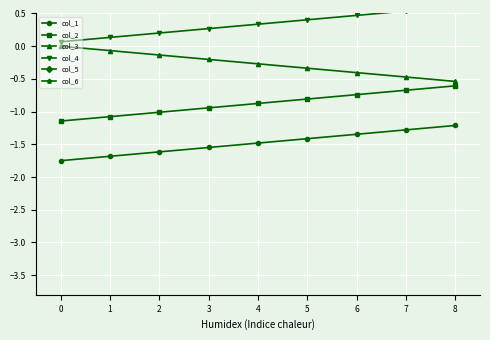

How many col_3 values are between 0 and 1?

1